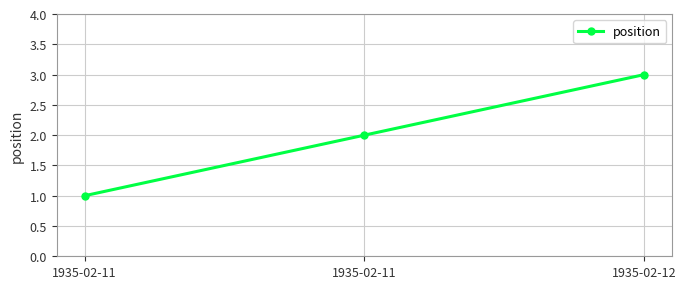

How many values are below 2?

1